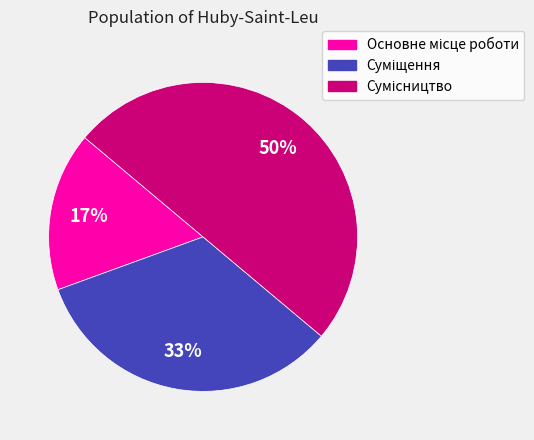

To the nearest percent, what is the difference between the largest and smallest slice percentages?

33%